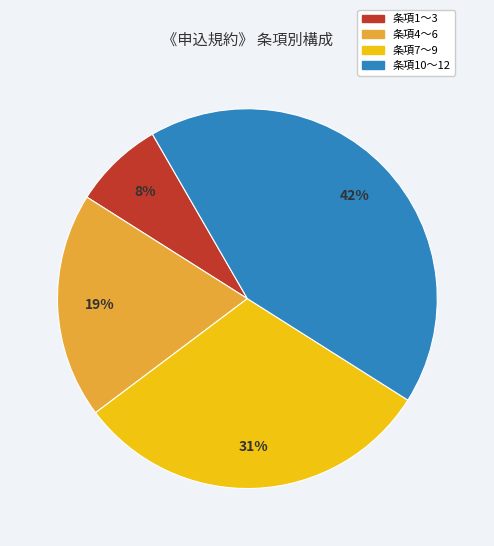

Does 条項4～6 represent more than half of the total?

No